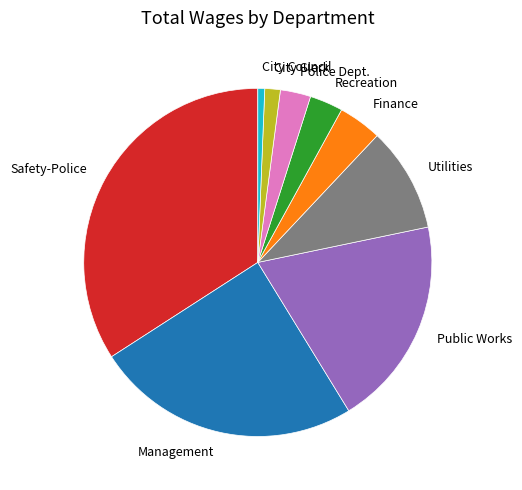

Do Public Works and City Clerk together represent more than half of the pie?

No